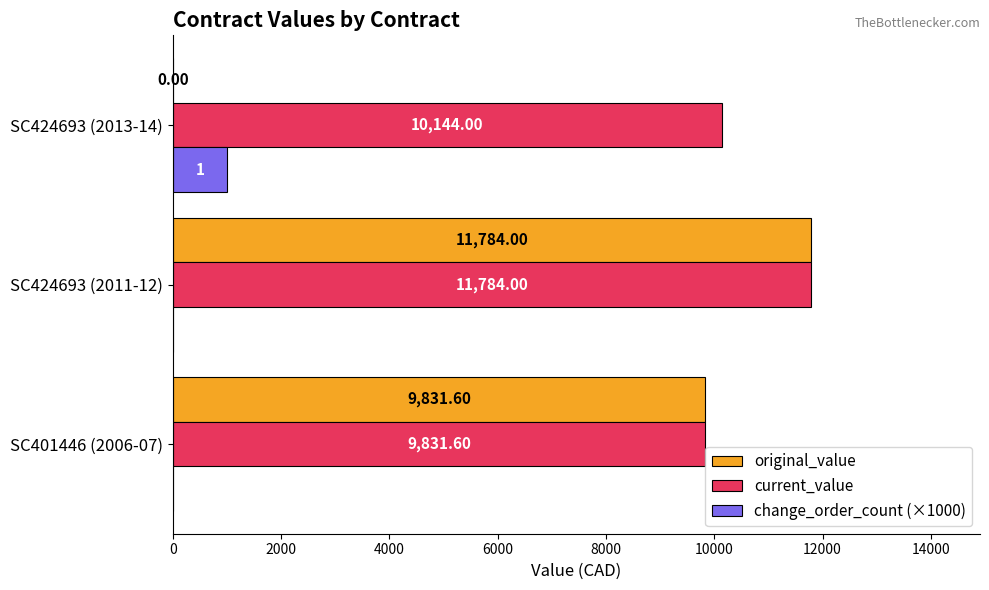

What is the total value across all series at SC424693 (2011-12)?

23568.0